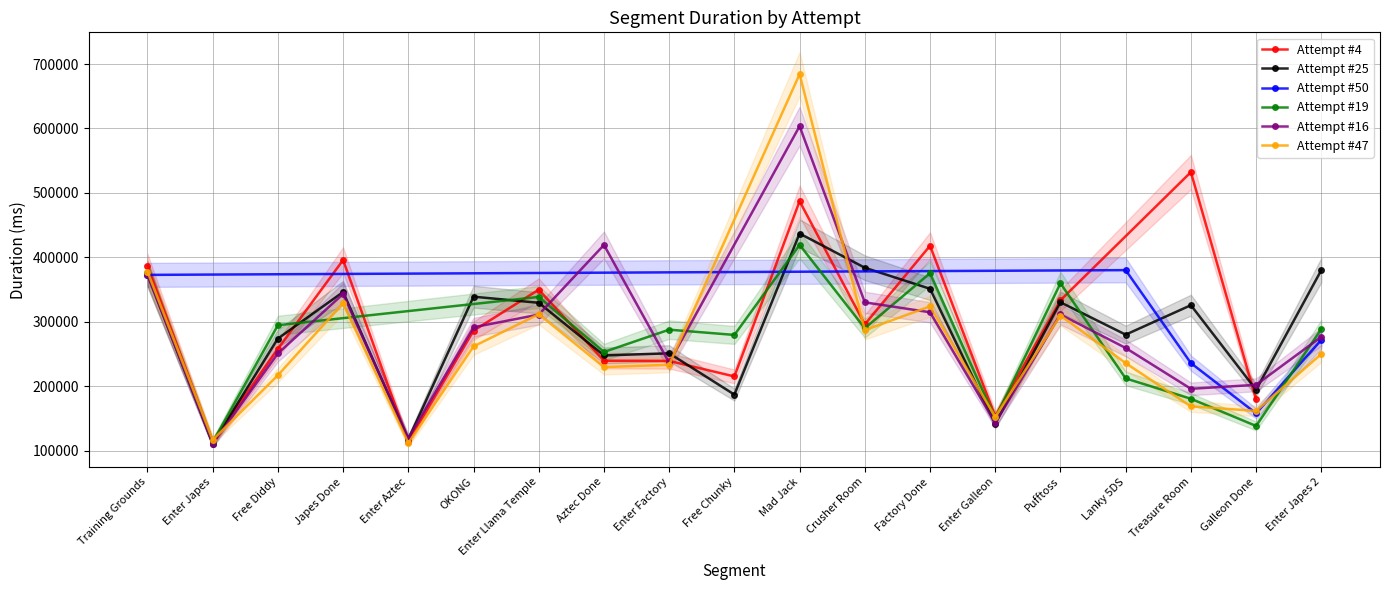

Which category has the highest value in the Attempt #47 series?

Mad Jack